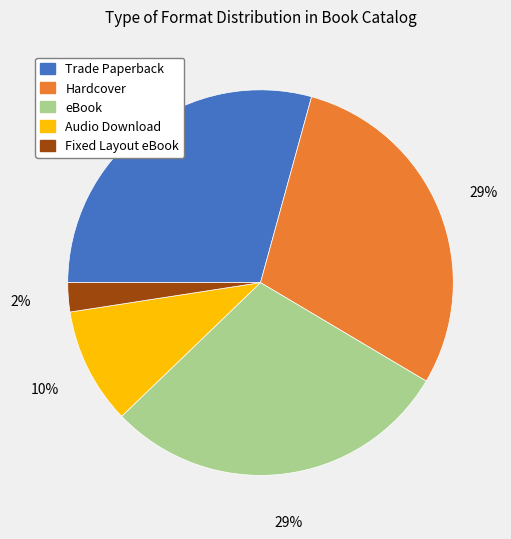

Is it true that Hardcover is 40% of the pie?

False